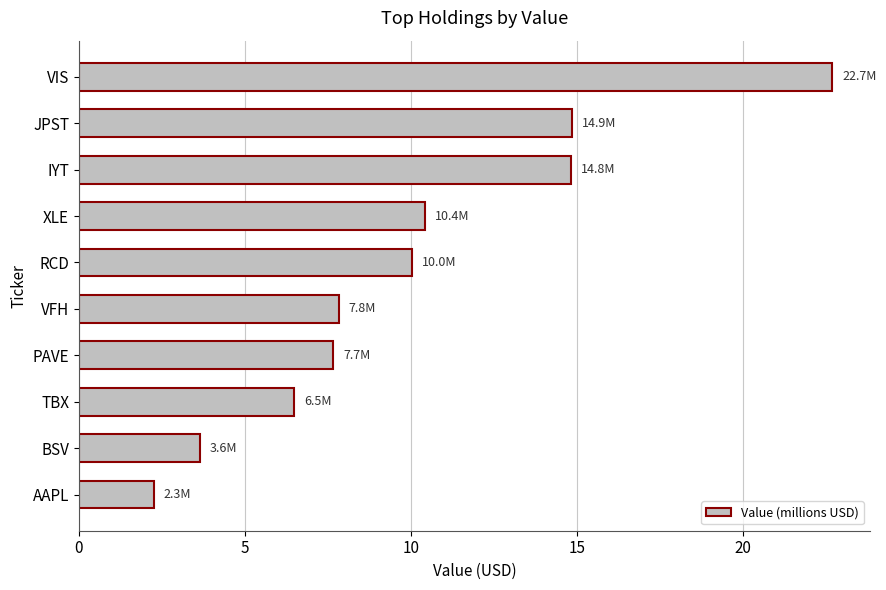

Is it true that the value at AAPL is 2.3?

True